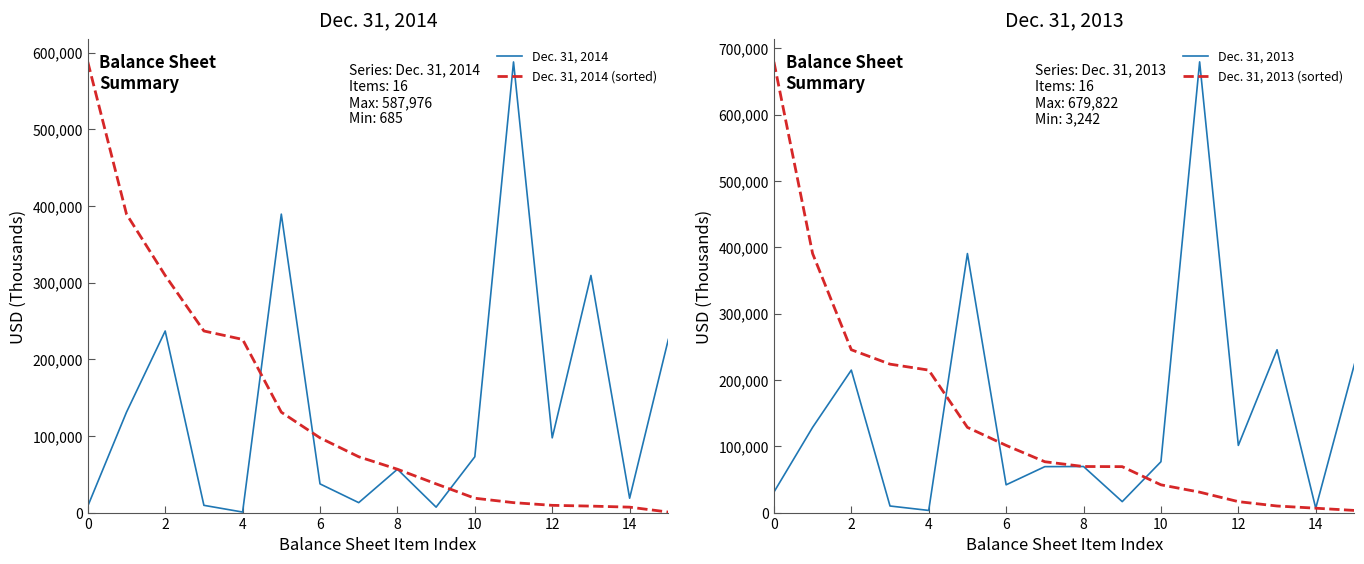

True or false: Dec. 31, 2014 (sorted) has more than 2 points higher than both neighbors.

False